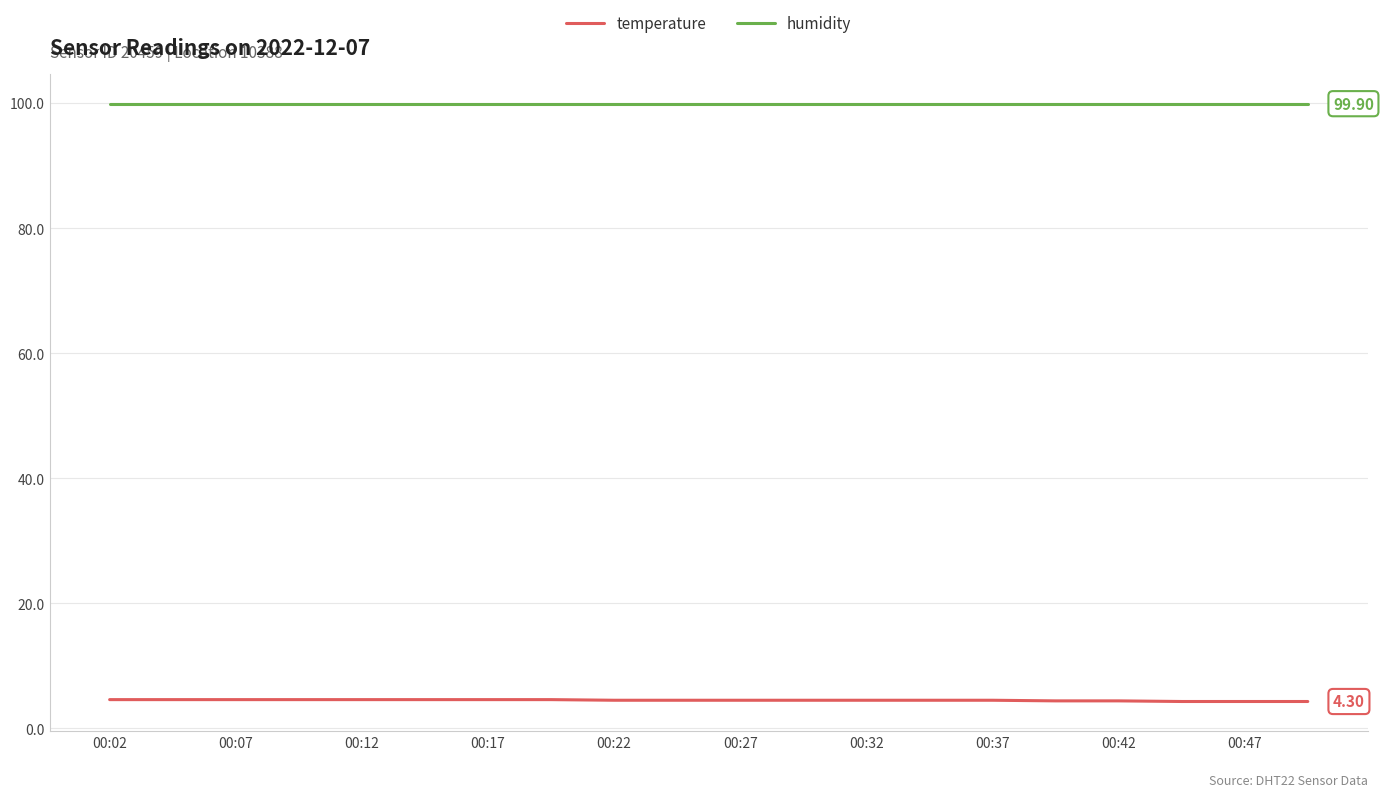

True or false: humidity and temperature cross at least once.

False